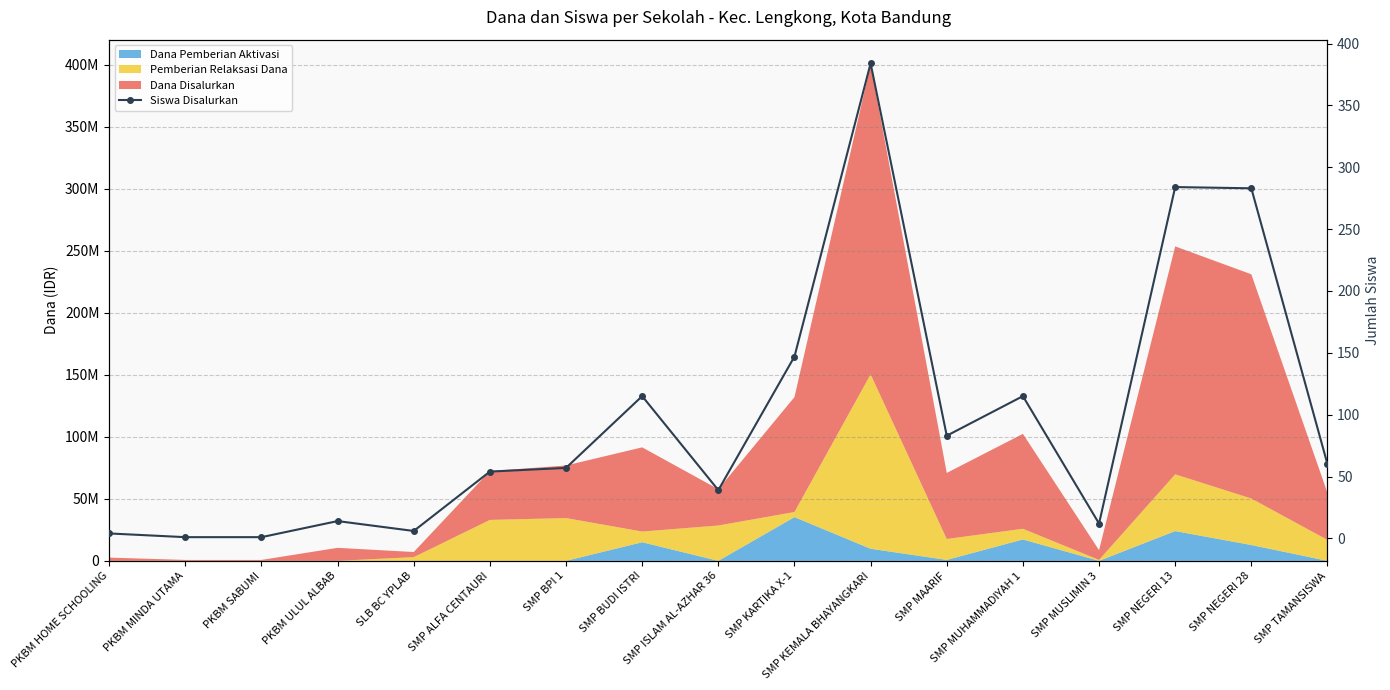

True or false: the data shows 255 at SMP KARTIKA X-1.

False